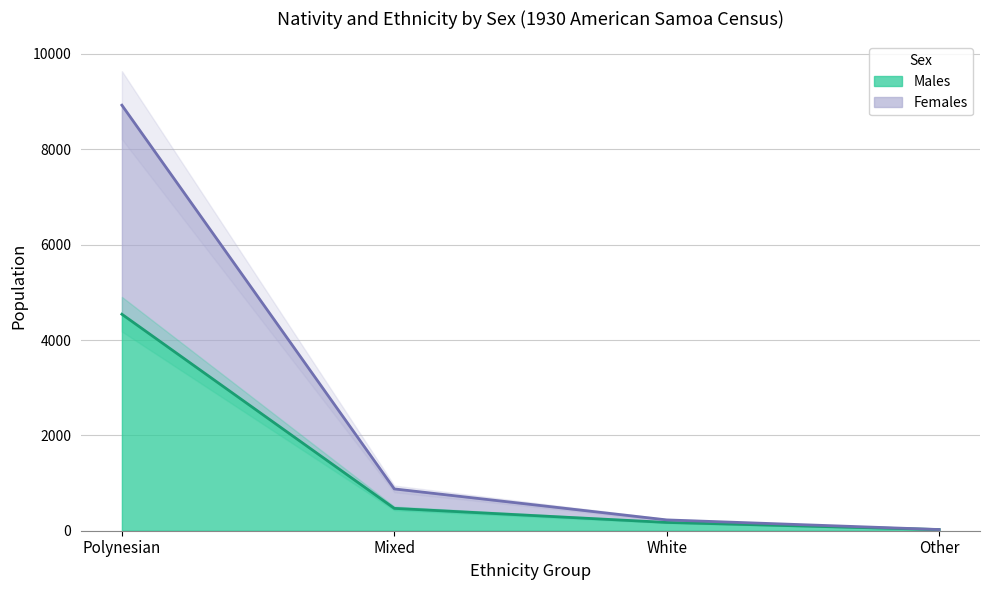

How many values in the Males series are below 469?

2